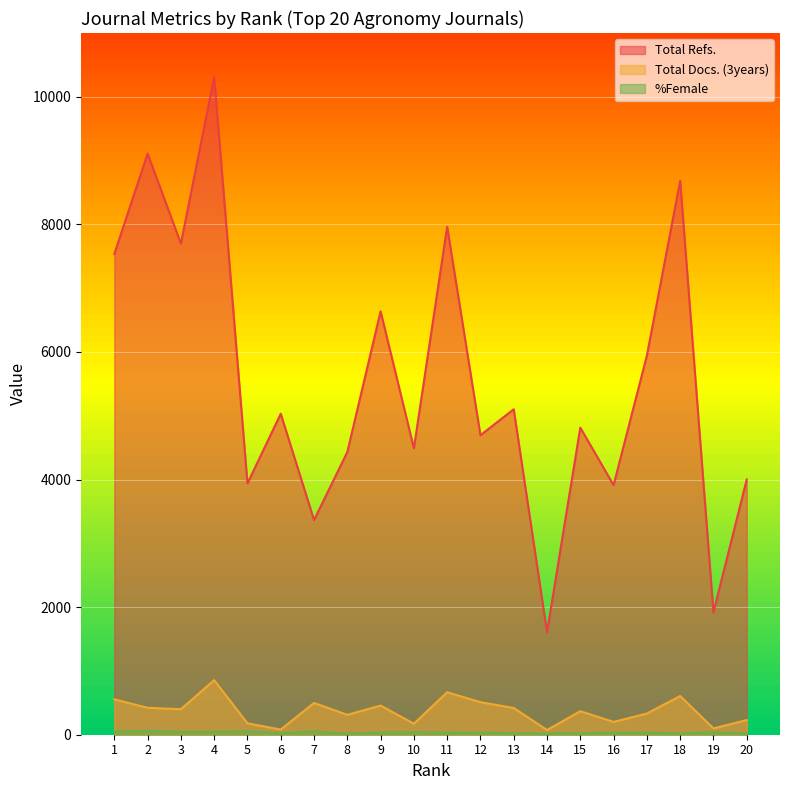

Reading left to right, transcribe all the data shown in this chart.

Total Refs.: 1=7536	2=9111	3=7699	4=10309	5=3940	6=5032	7=3365	8=4432	9=6636	10=4491	11=7962	12=4695	13=5102	14=1607	15=4814	16=3913	17=5942	18=8682	19=1920	20=4001
Total Docs. (3years): 1=555	2=422	3=400	4=856	5=179	6=81	7=498	8=312	9=457	10=173	11=666	12=510	13=419	14=74	15=369	16=201	17=332	18=607	19=99	20=230
%Female: 1=52	2=61	3=46	4=45	5=54	6=23	7=54	8=15	9=35	10=38	11=35	12=34	13=25	14=18	15=23	16=33	17=33	18=20	19=40	20=21